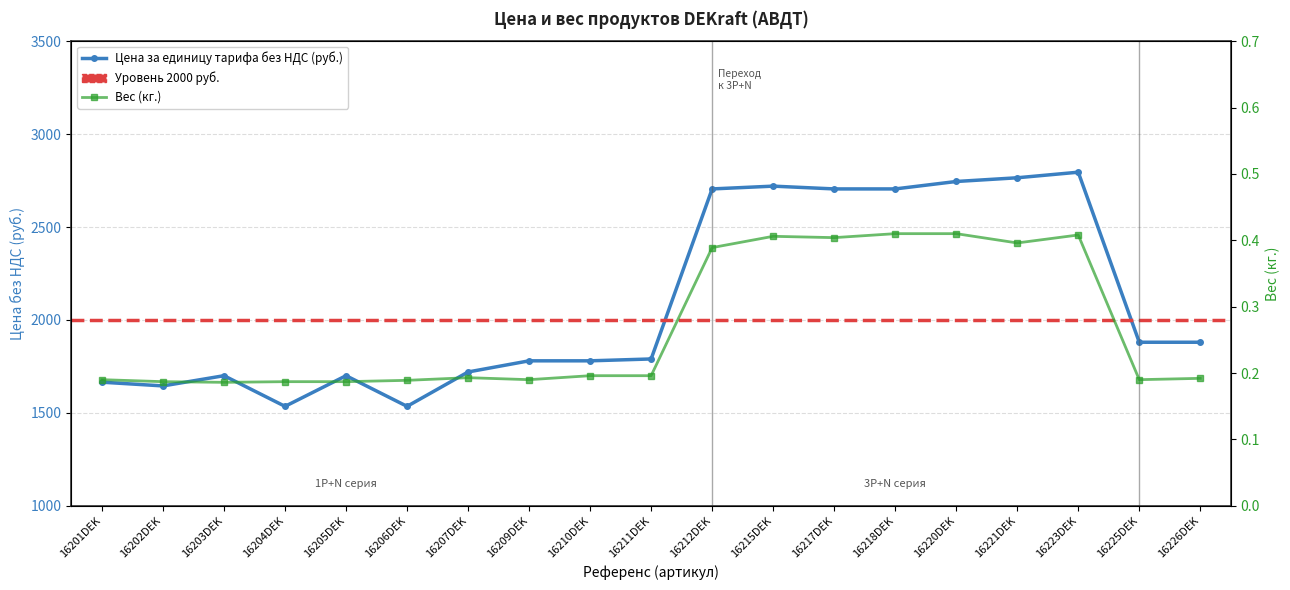

In Цена за единицу тарифа без НДС (руб.), how many points are lower than both neighbors (excluding endpoints)?

3